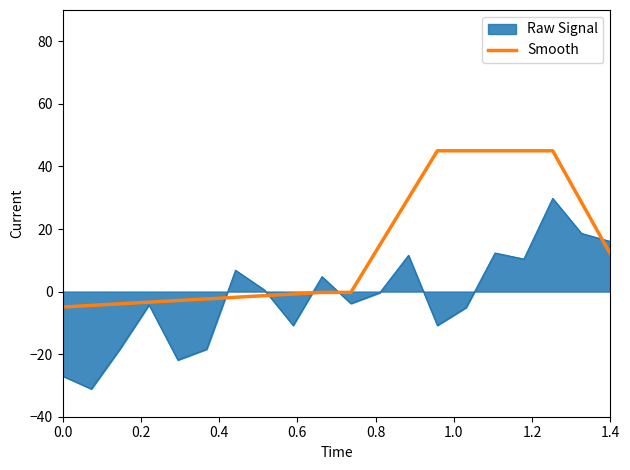

What is the greatest value displayed?

45.0